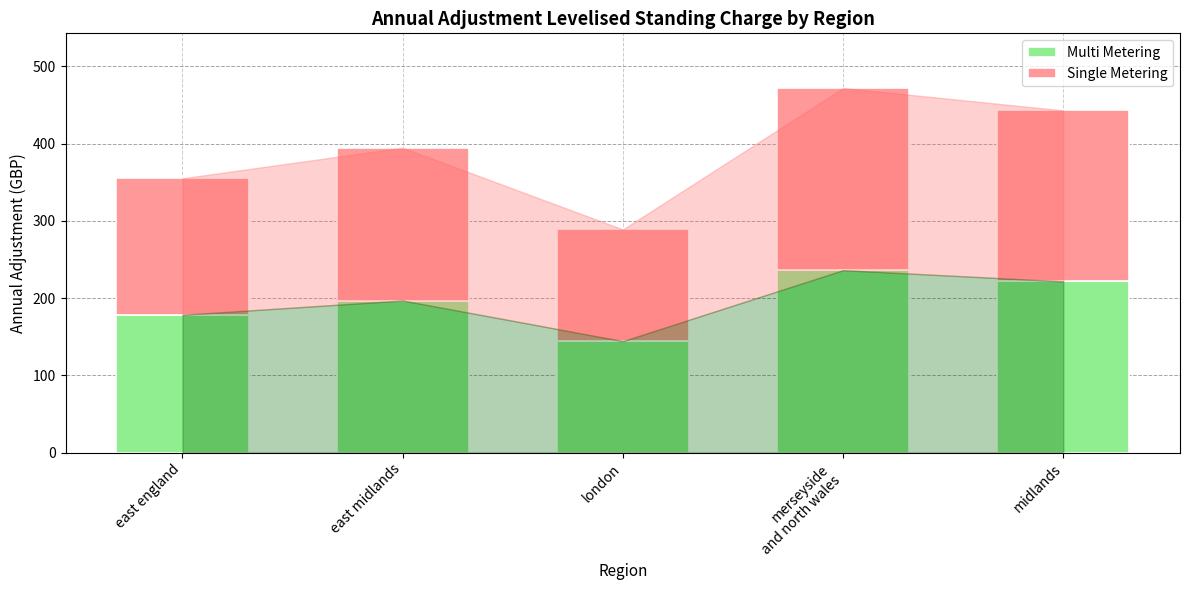

How many categories are shown in the chart?

5